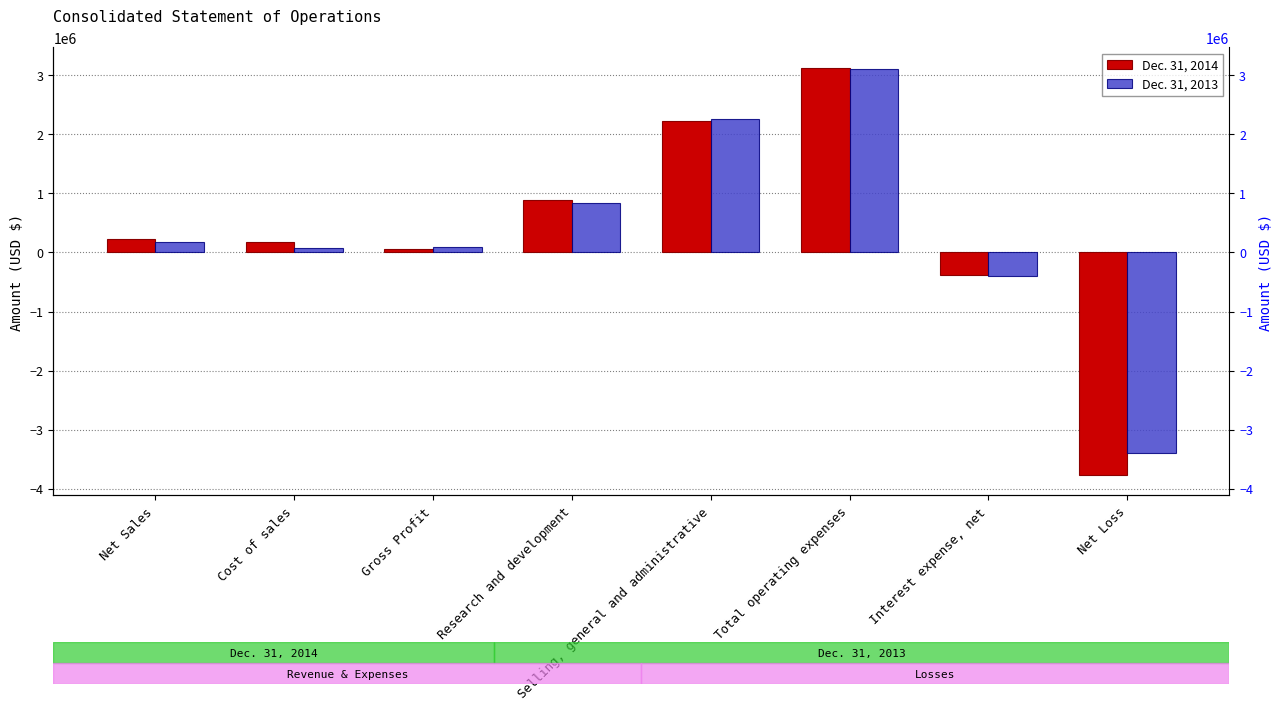

List the series in order of their peak value, lowest first.

Dec. 31, 2013, Dec. 31, 2014